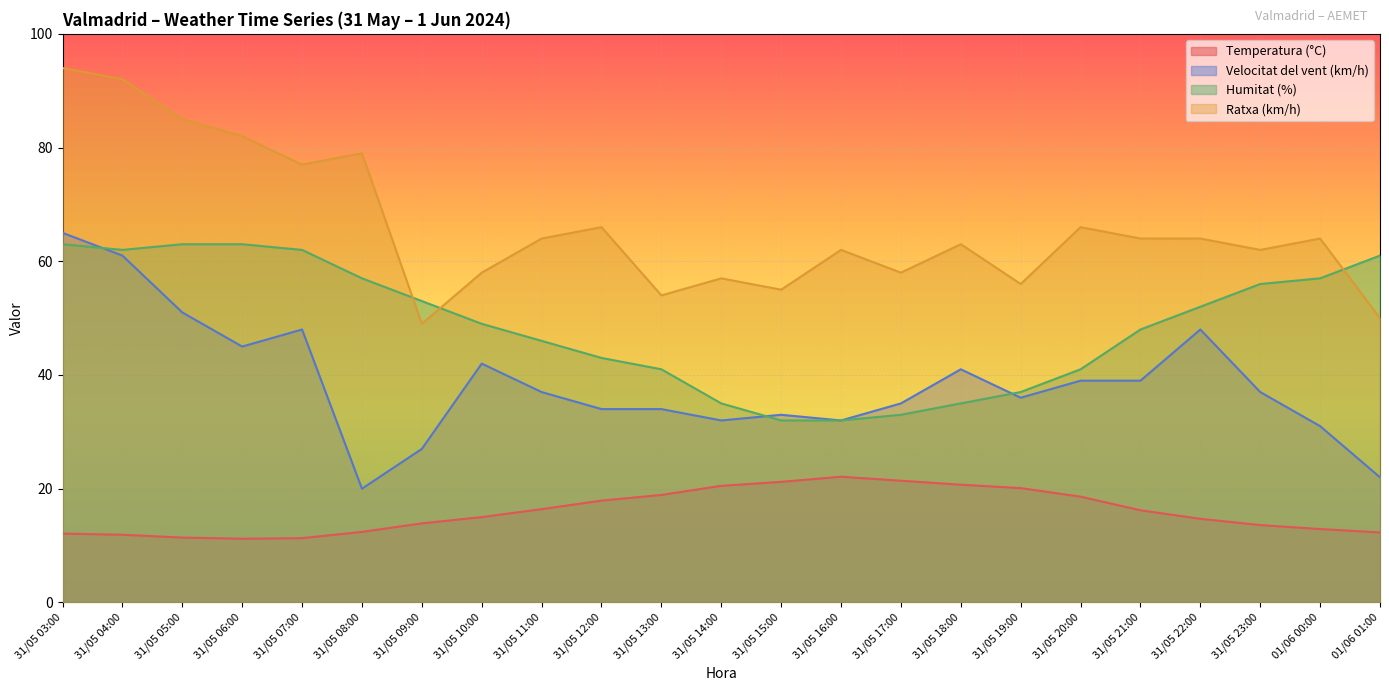

Is it true that Temperatura (°C) equals 16.4 at 31/05 11:00?

True